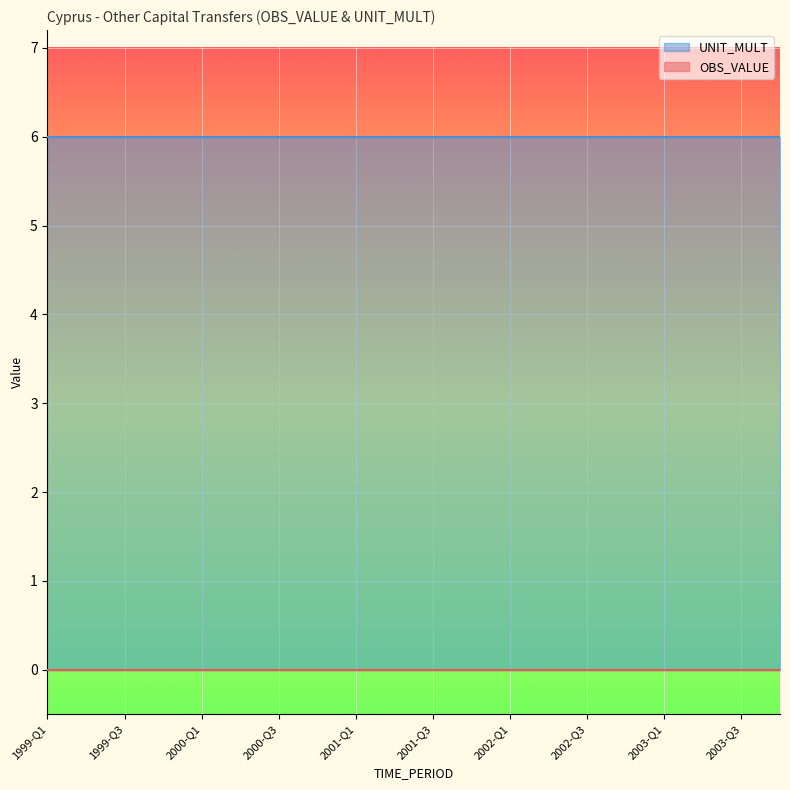

What is the label of the 17th point from the right?

1999-Q4